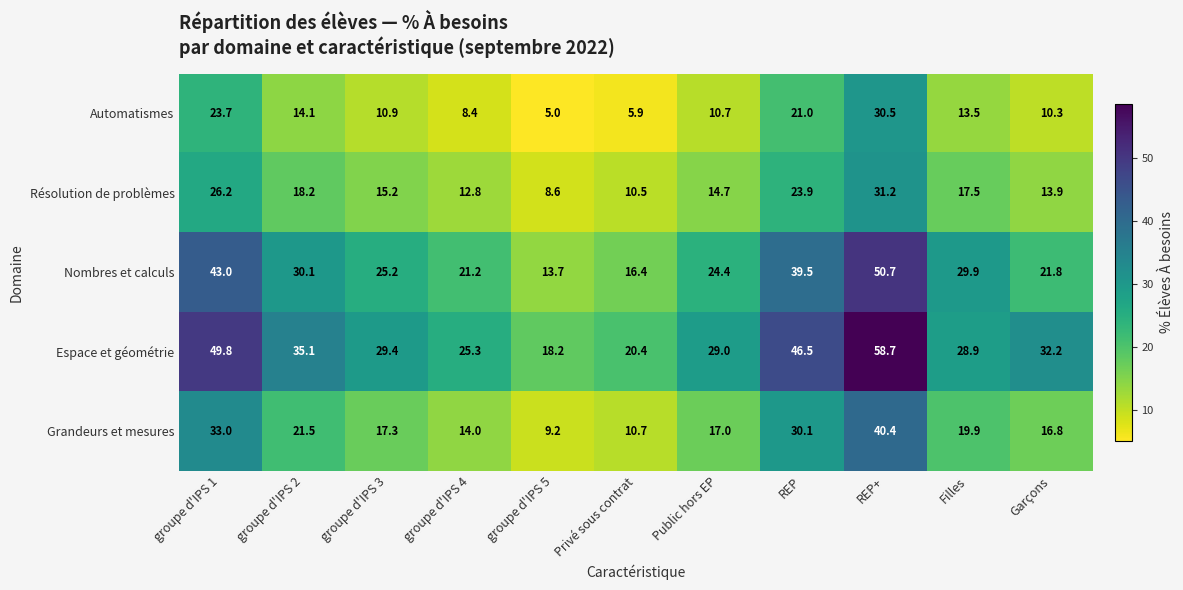

Which category has the highest value across all series?

REP+